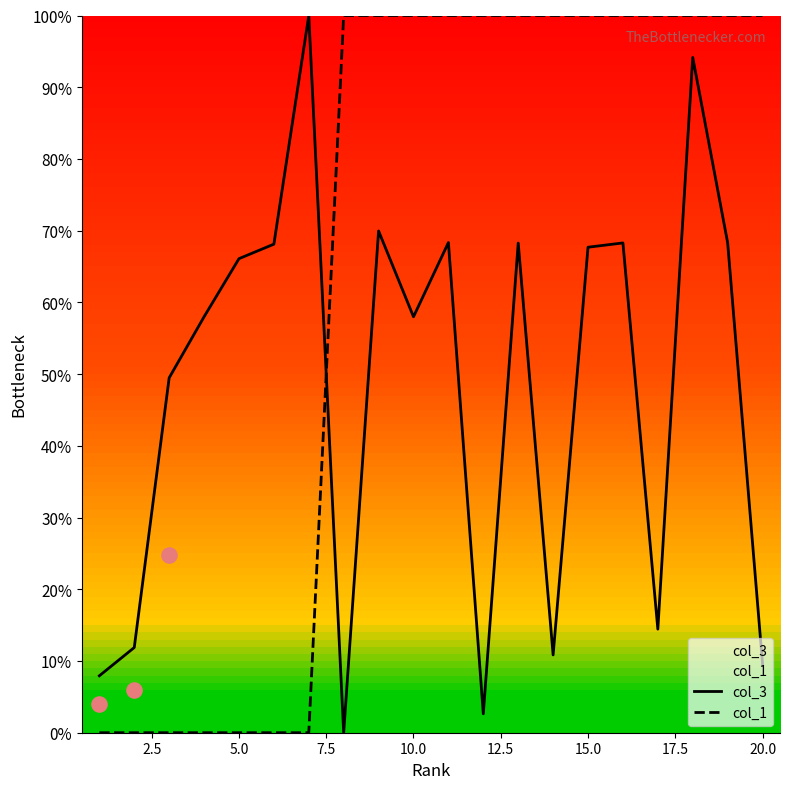

After their last crossing, which series has the higher values: col_1 or col_3?

col_1